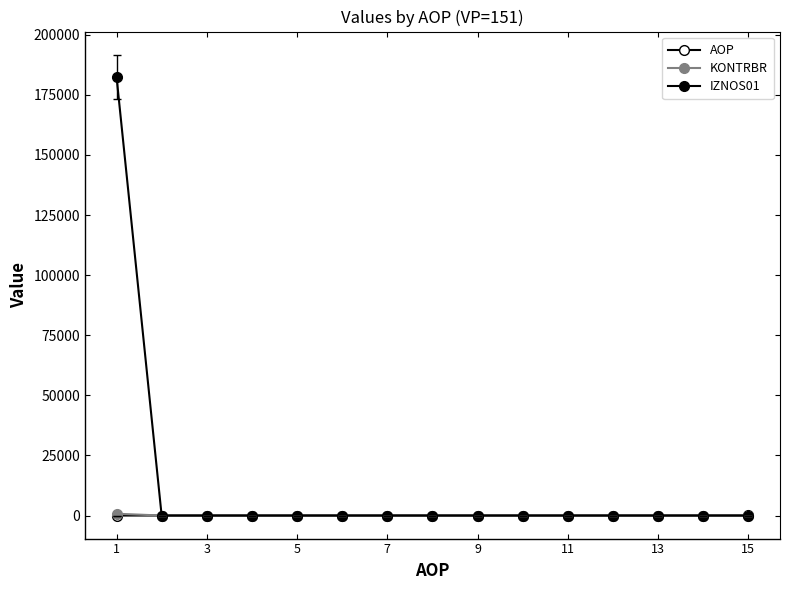

List the series in order of their peak value, highest first.

IZNOS01, KONTRBR, AOP